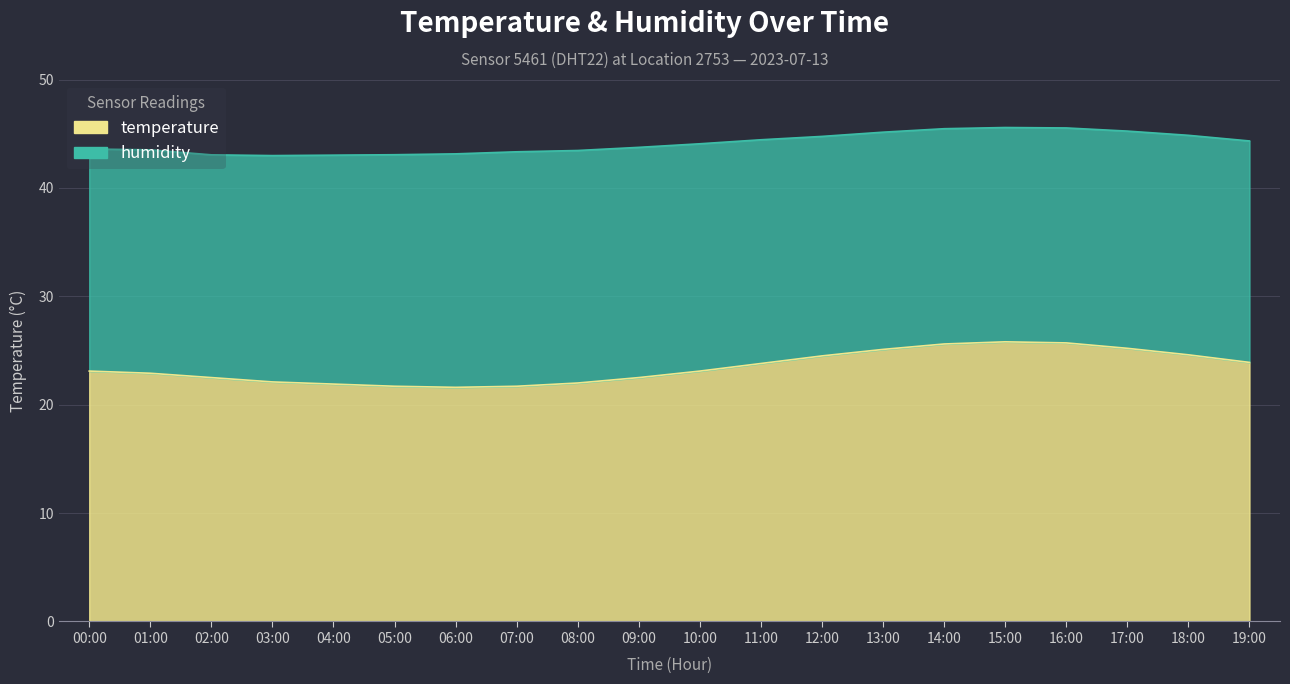

Rank the categories by value from highest to lowest.

15:00, 16:00, 14:00, 17:00, 13:00, 18:00, 12:00, 19:00, 11:00, 00:00, 10:00, 01:00, 02:00, 09:00, 03:00, 08:00, 04:00, 05:00, 07:00, 06:00